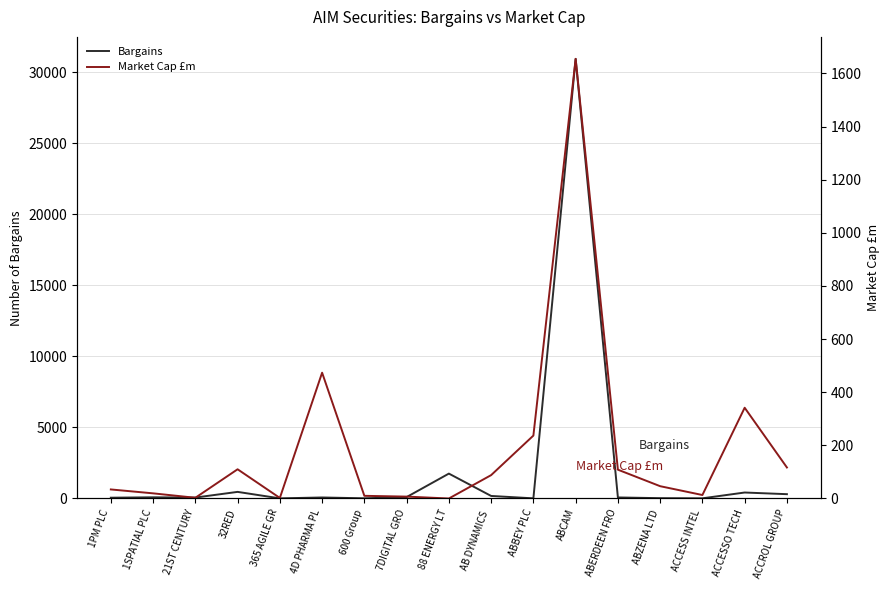

What is the maximum value shown in the chart?

30947.0